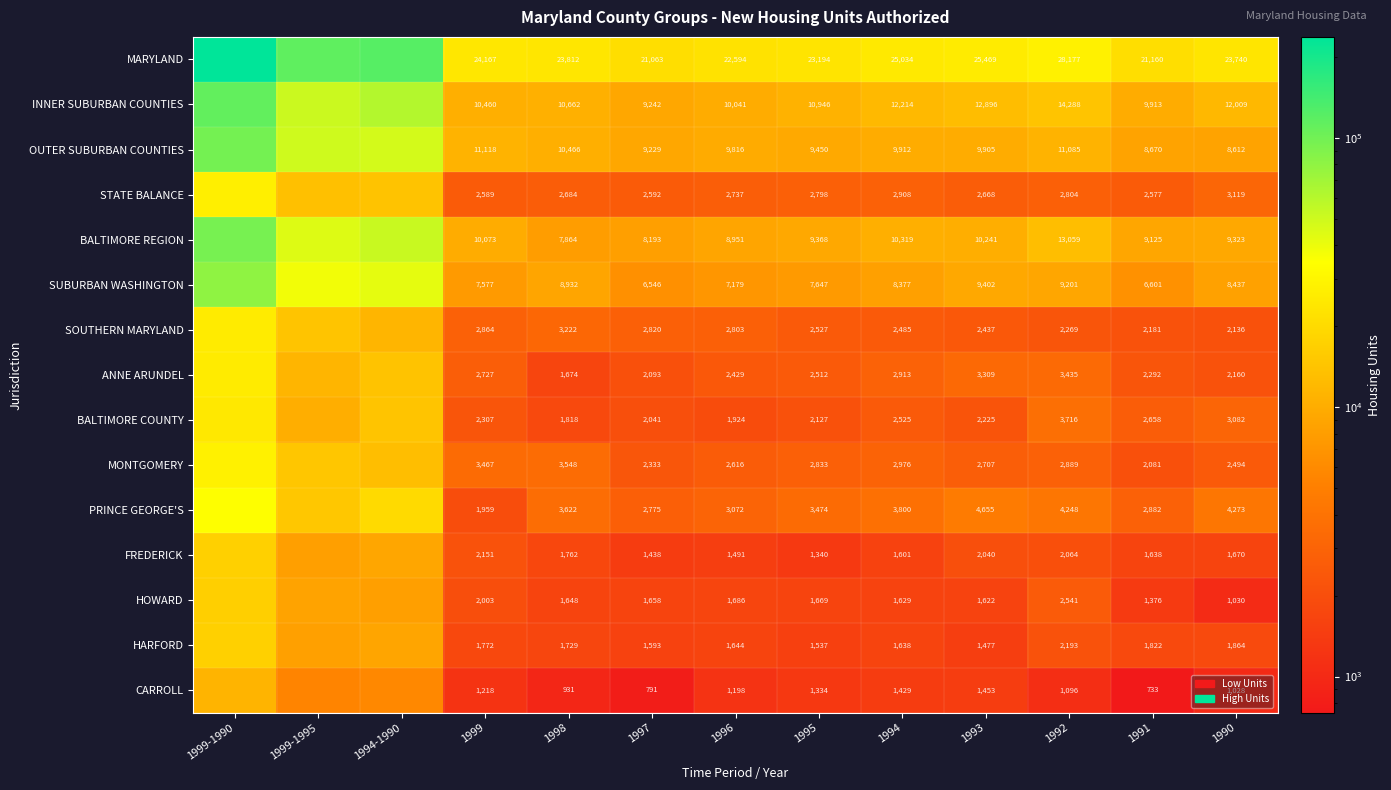

Between 1996 and 1994, which series saw the biggest shift?

MARYLAND